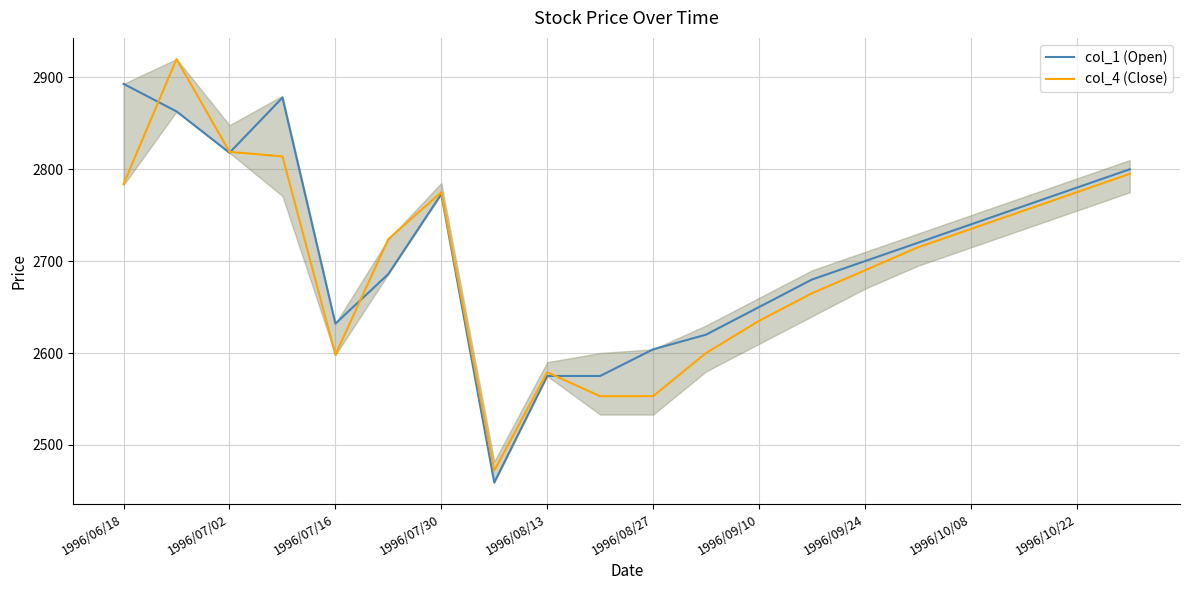

What are all the series names shown in the legend?

col_1 (Open), col_4 (Close)